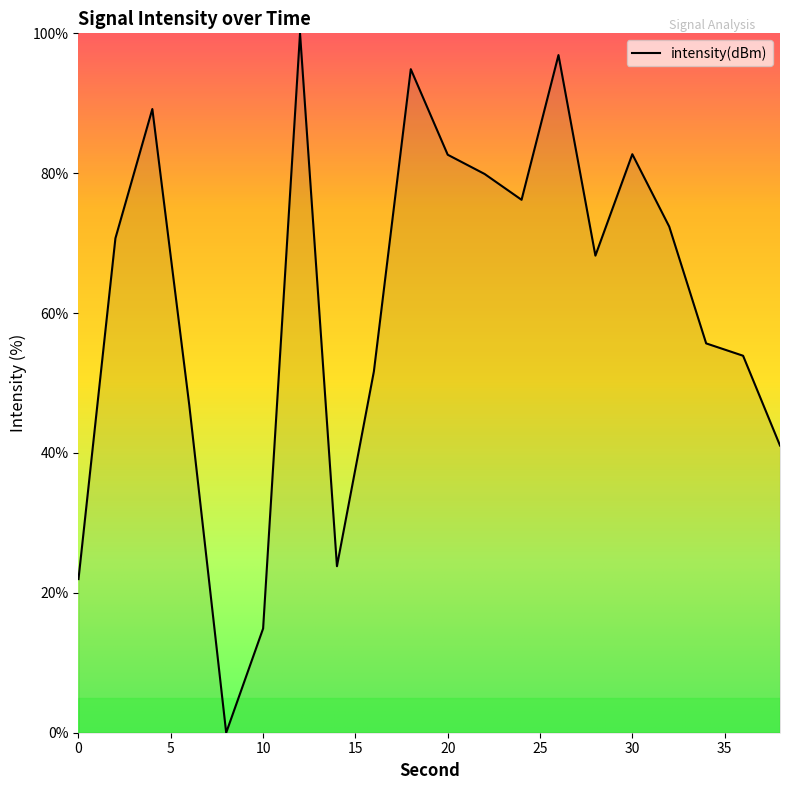

What is the difference between the maximum and minimum values?

100.0